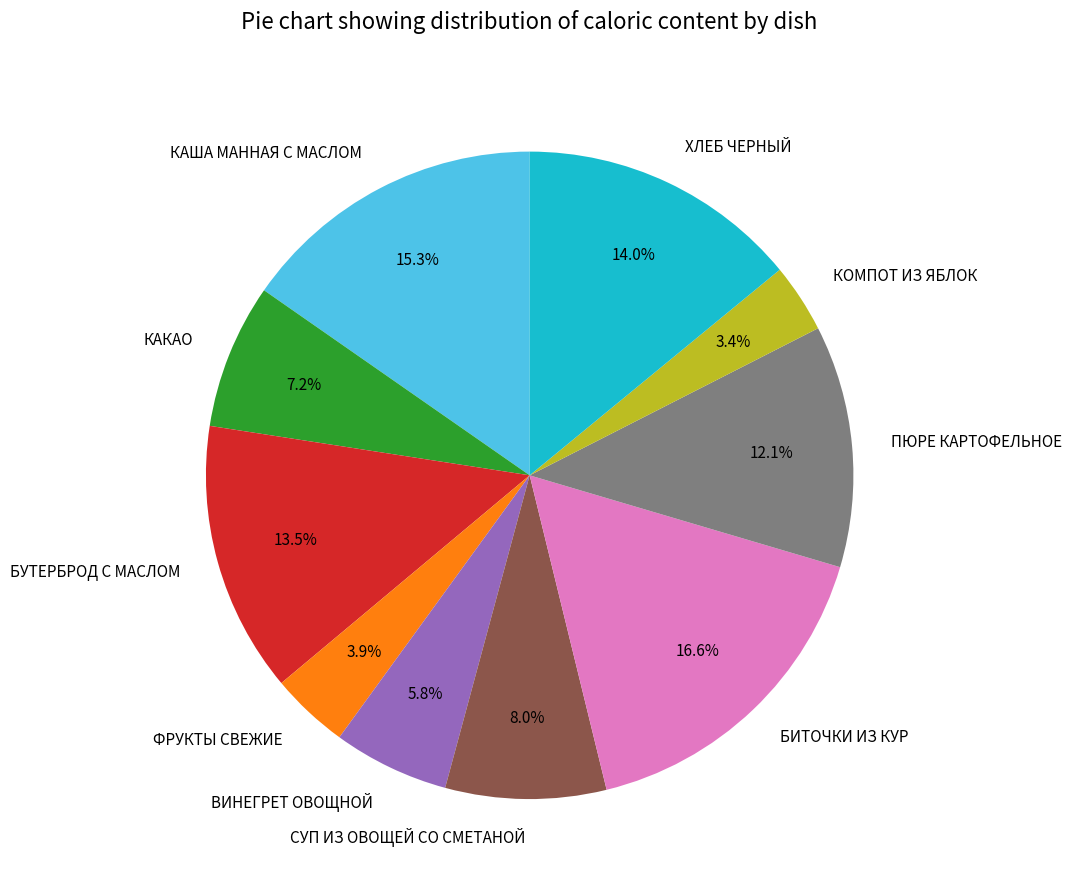

To the nearest percent, what percentage of the pie is БИТОЧКИ ИЗ КУР?

17%